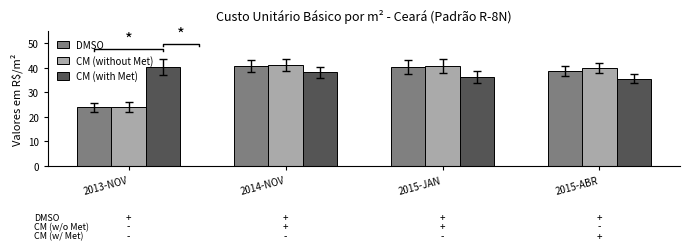

What position from the right is 2015-JAN?

2